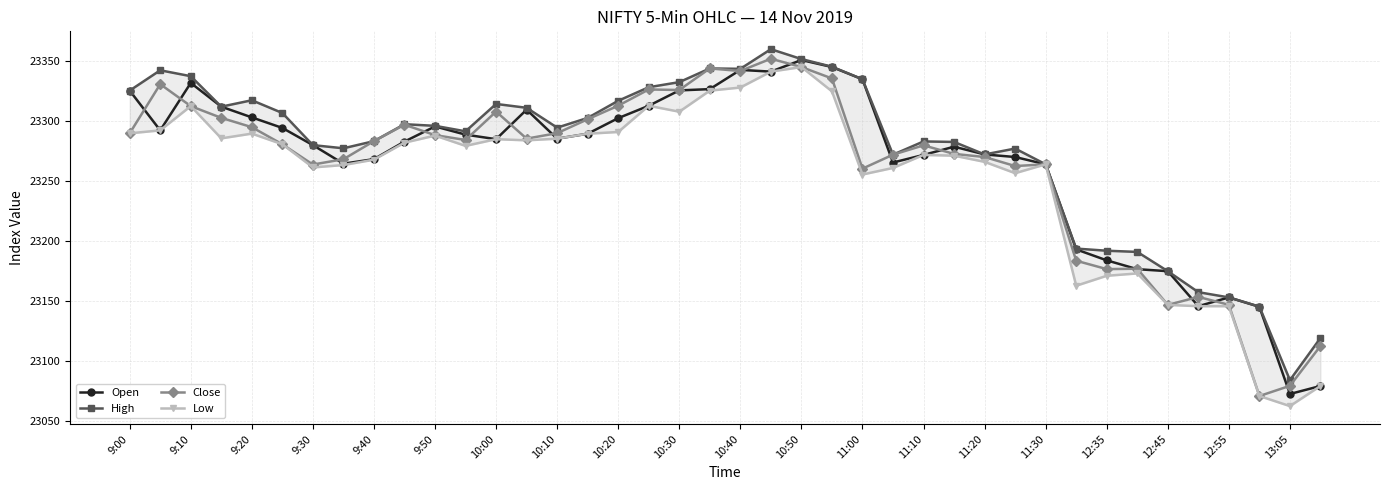

True or false: Open has more than 1 interior local peaks.

True